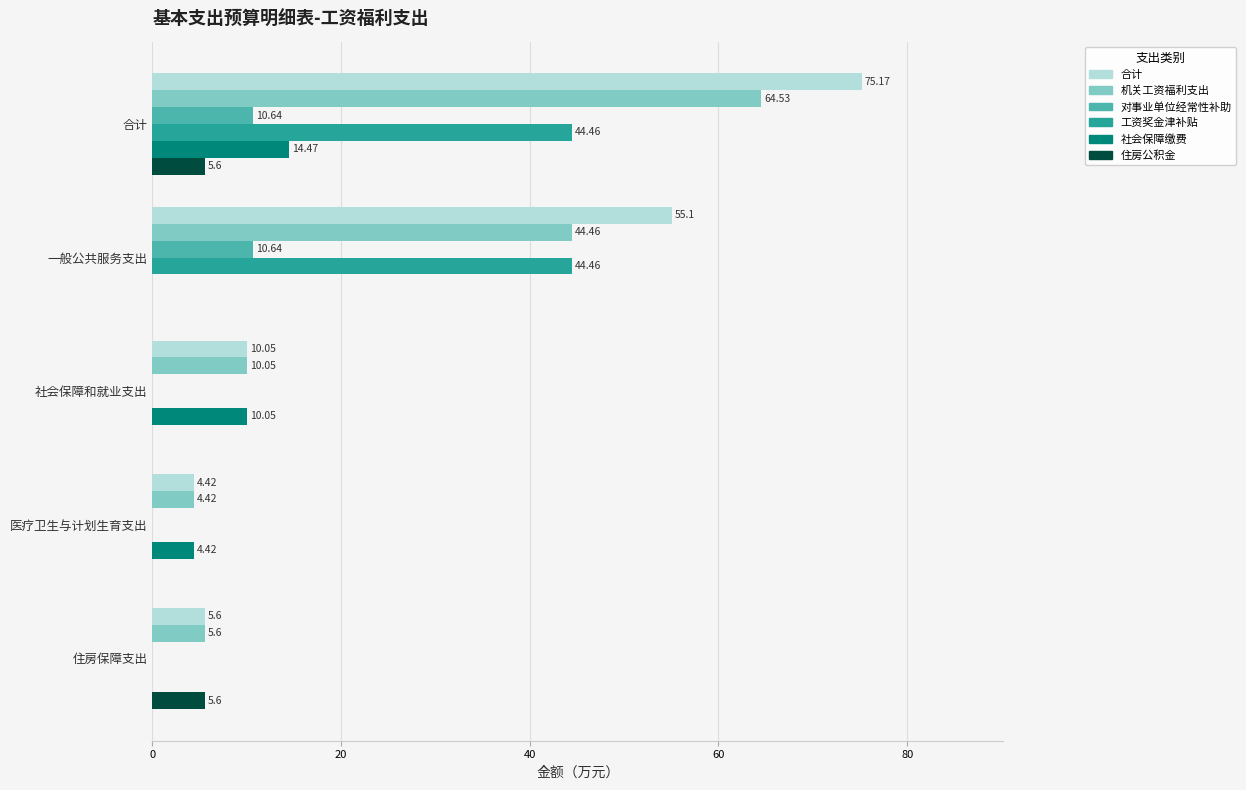

At which label is 社会保障缴费 closest to 7?

医疗卫生与计划生育支出